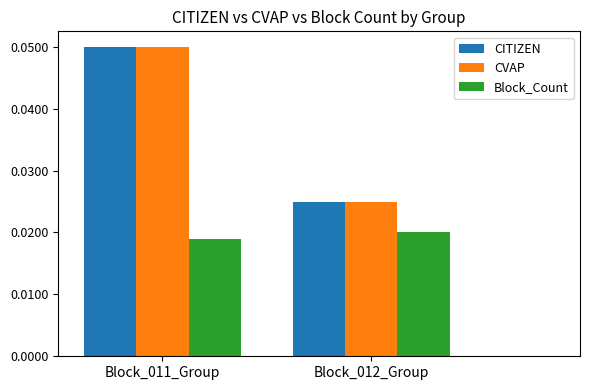

What is the label of the 2nd bar from the right?

Block_011_Group